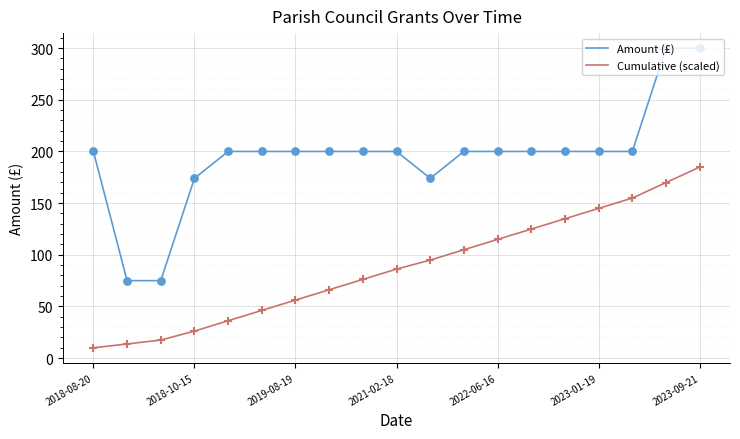

Which series has the widest spread of values?

Amount (£)